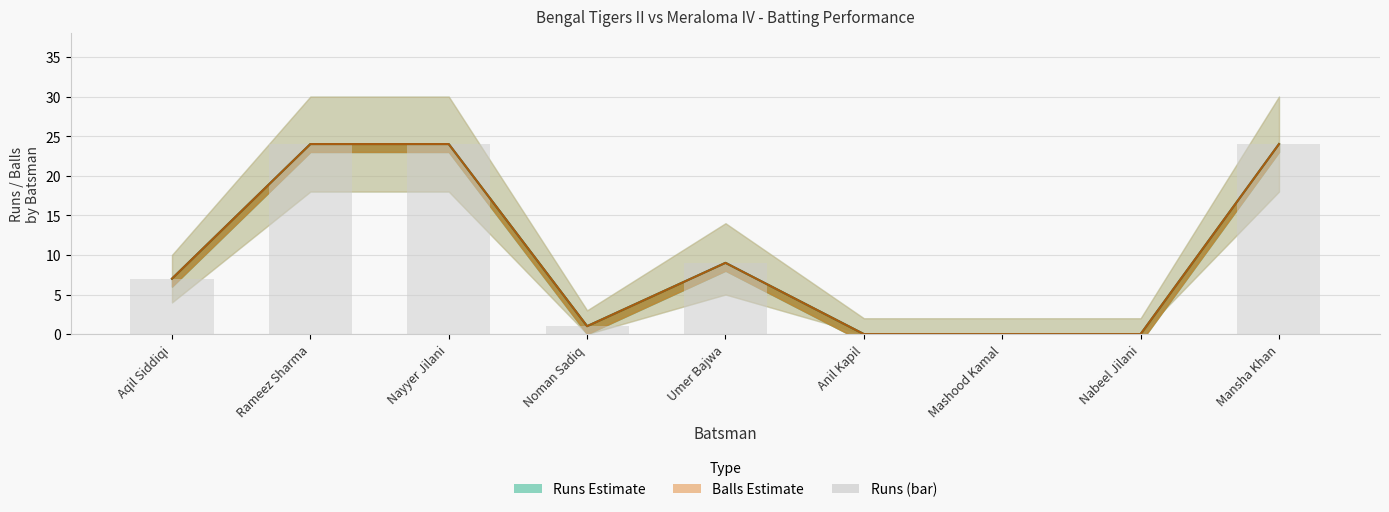

What position from the left is Anil Kapil?

6